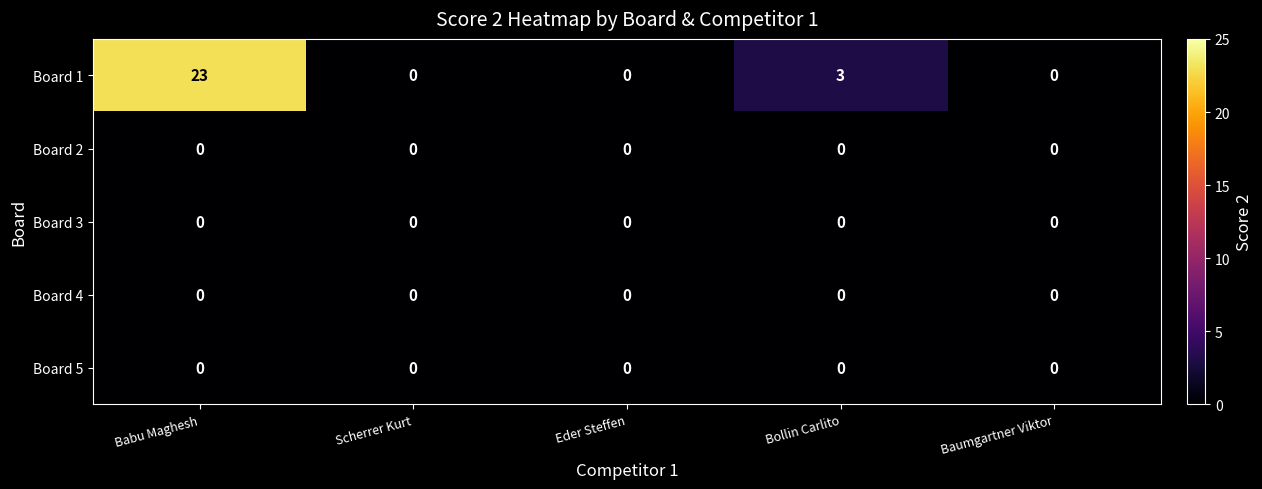

Which series has the largest range (max minus min)?

Board 1